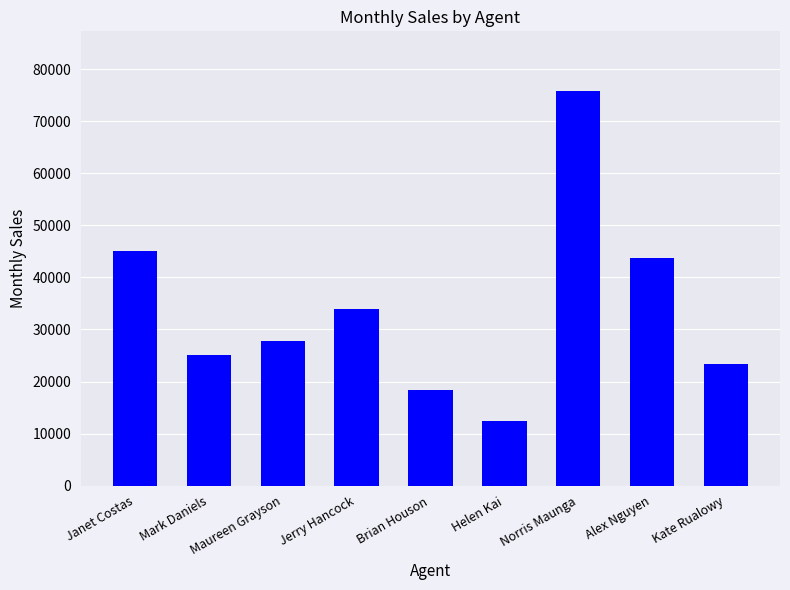

What is the sum of the values at Alex Nguyen and Norris Maunga?

119658